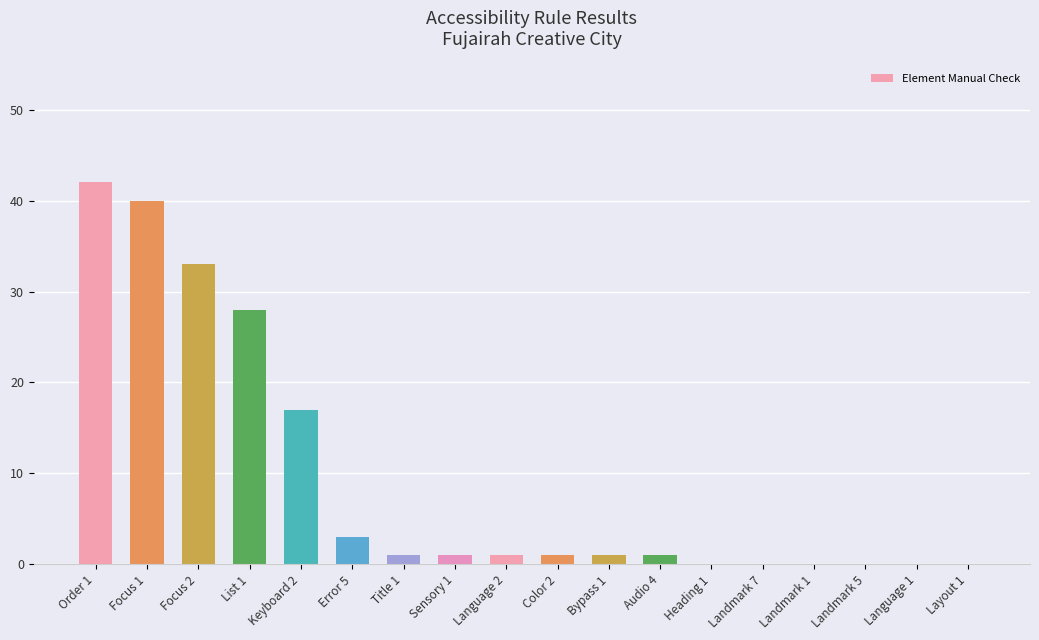

What is the maximum value shown in the chart?

42